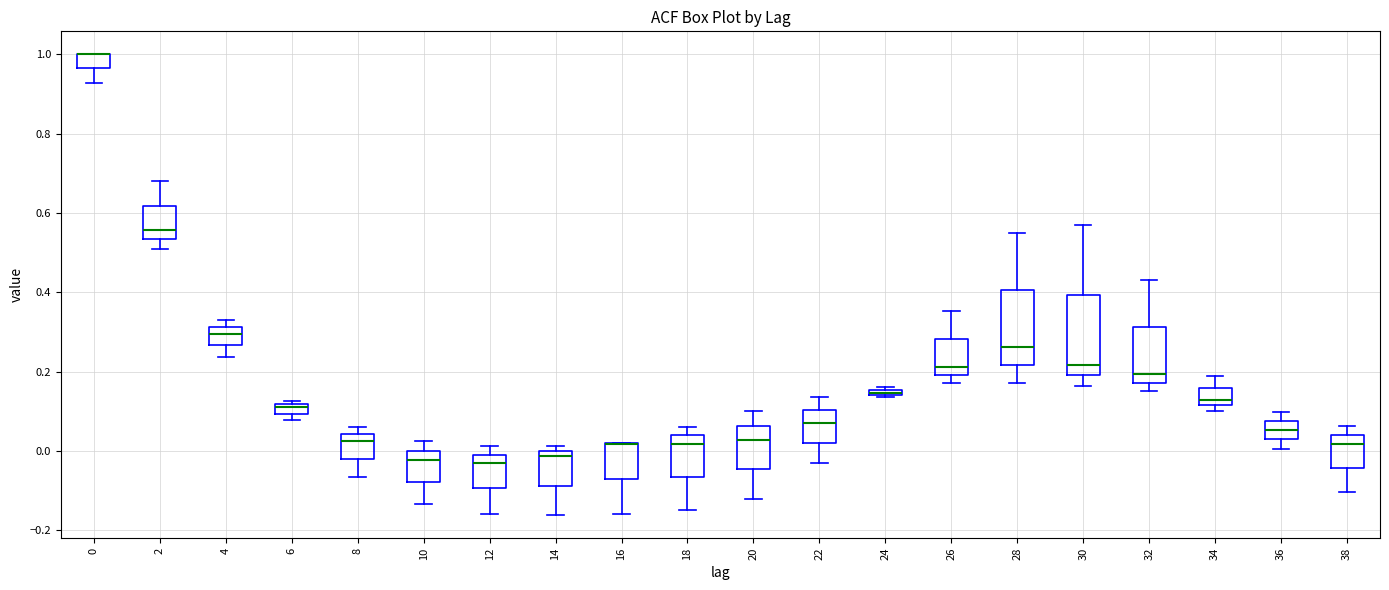

Where is the lower edge of the box at x = 24 on the y-axis? The values are not printed on the chart, so give them approximately, as read against the axis.

0.14